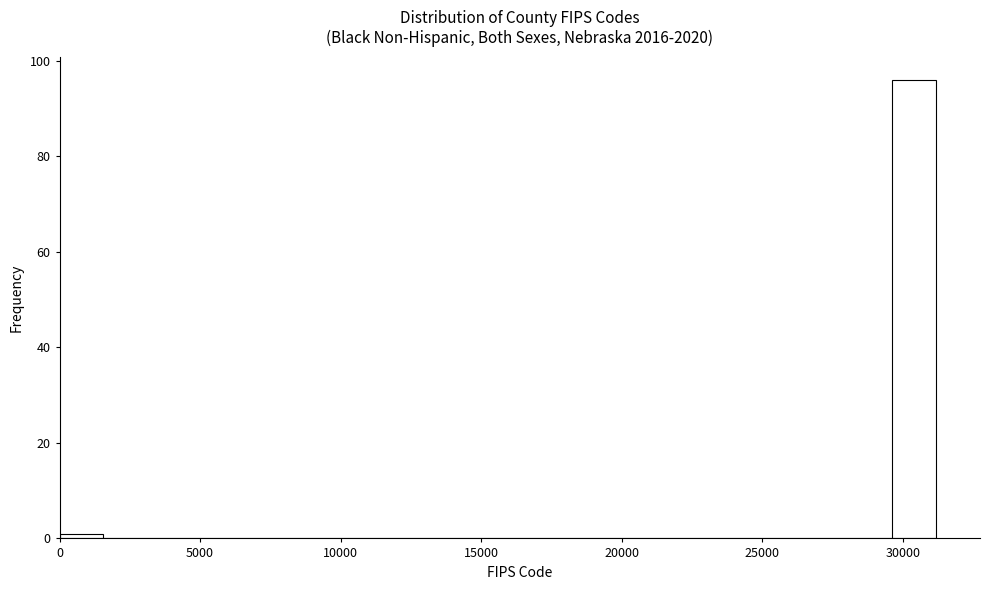

Around what value on the x-axis is the tallest bar? Give the approximate position of its centre, as read against the axis.

30500